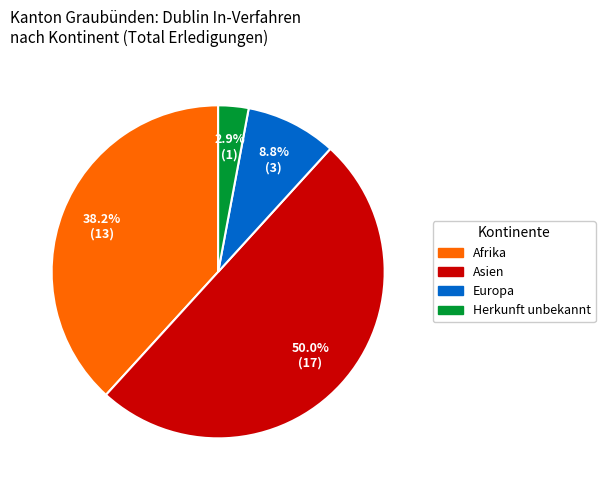

How many slices are in this pie chart?

4